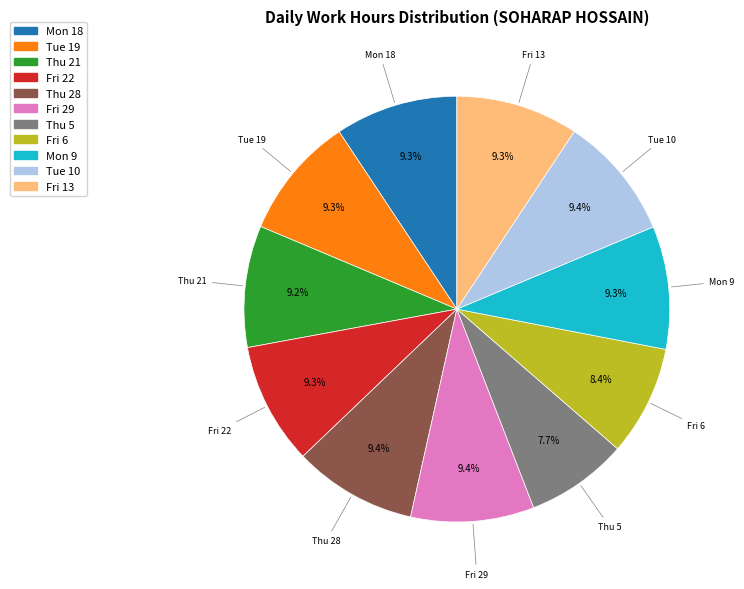

How many segments does this pie chart have?

11